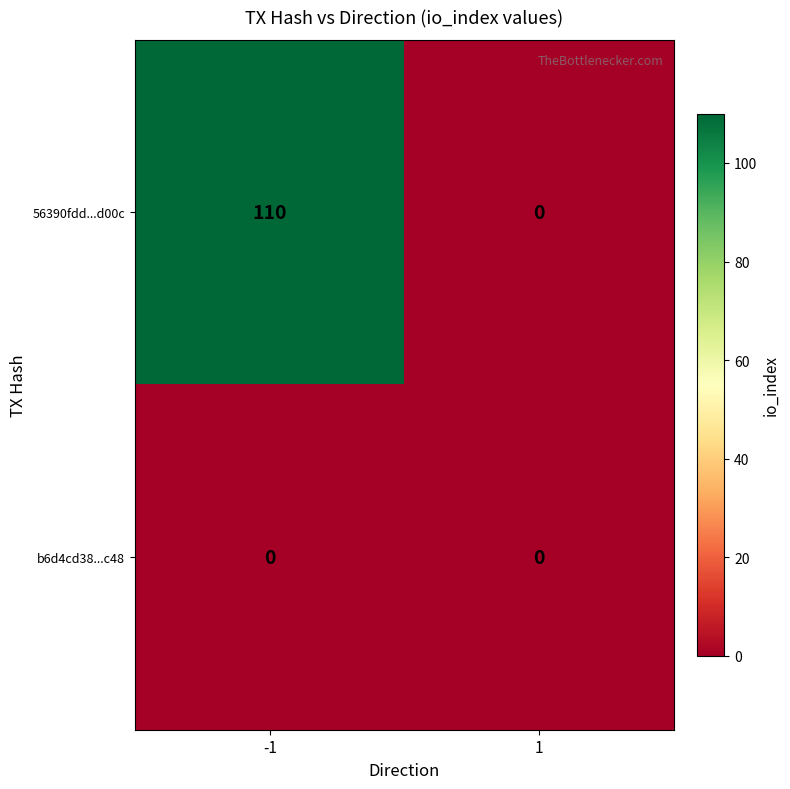

Reading right to left, transcribe all the data shown in this chart.

56390fdd...d00c: 1=0	-1=110
b6d4cd38...c48: 1=0	-1=0